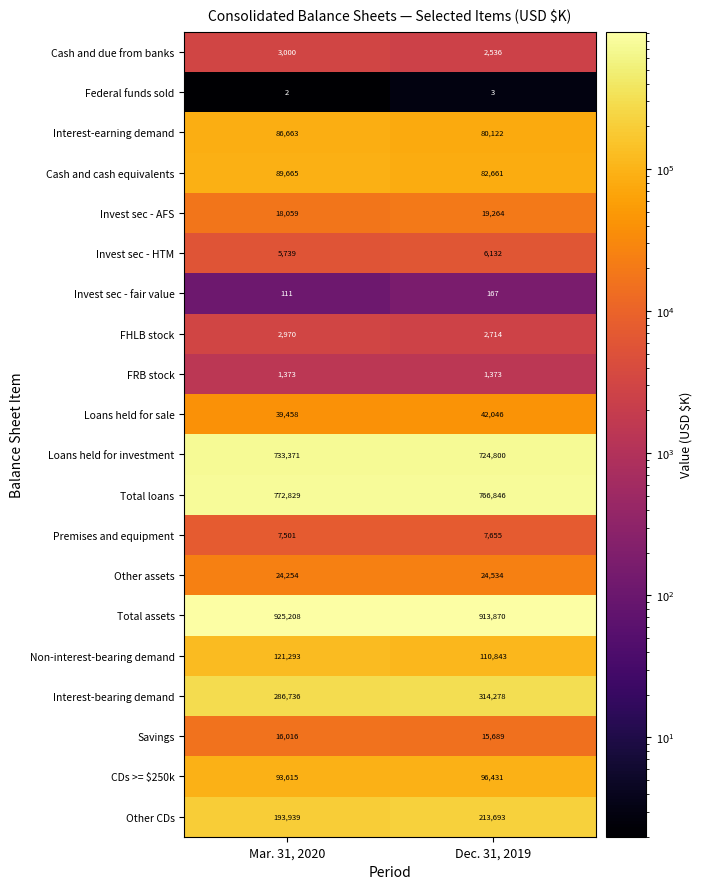

What is the approximate value of Invest sec - AFS at Mar. 31, 2020, to the nearest 100?

18100